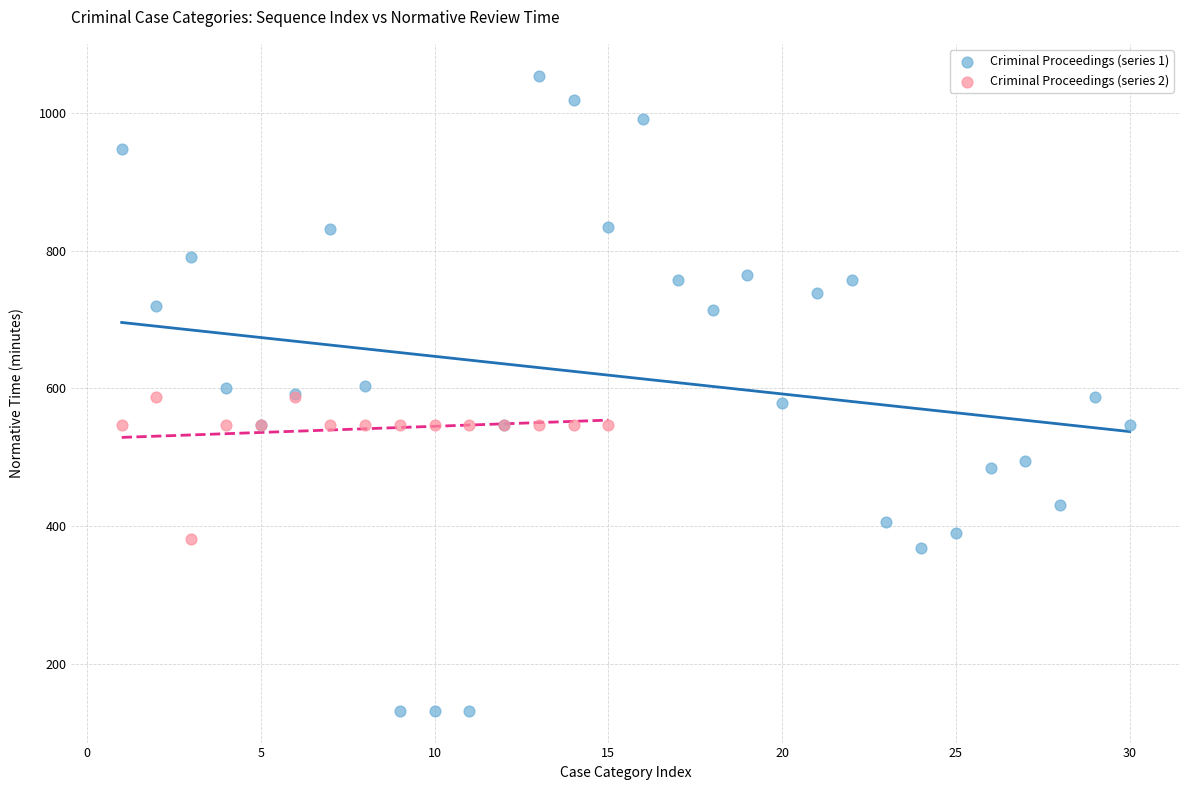

Which series contains the lowest Y value?

Criminal Proceedings (series 1)